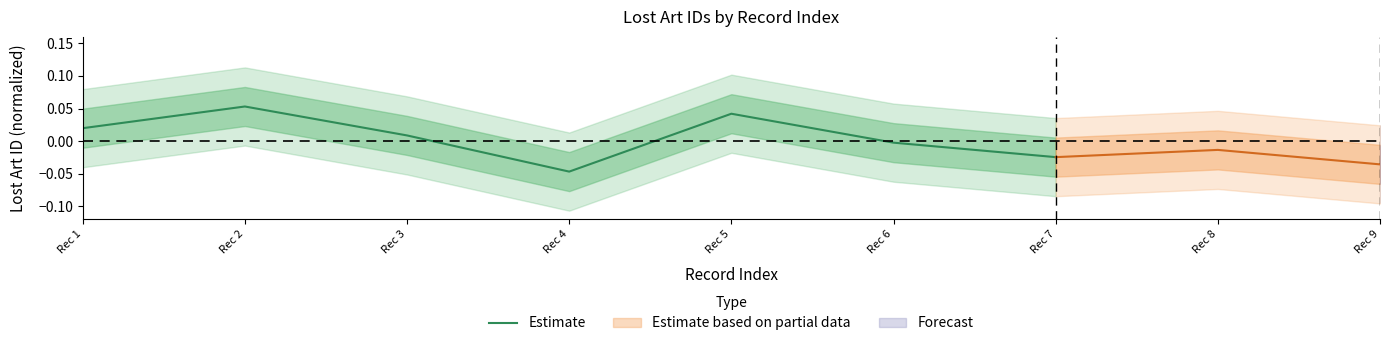

Which has a higher value, Rec 3 or Rec 7?

Rec 3